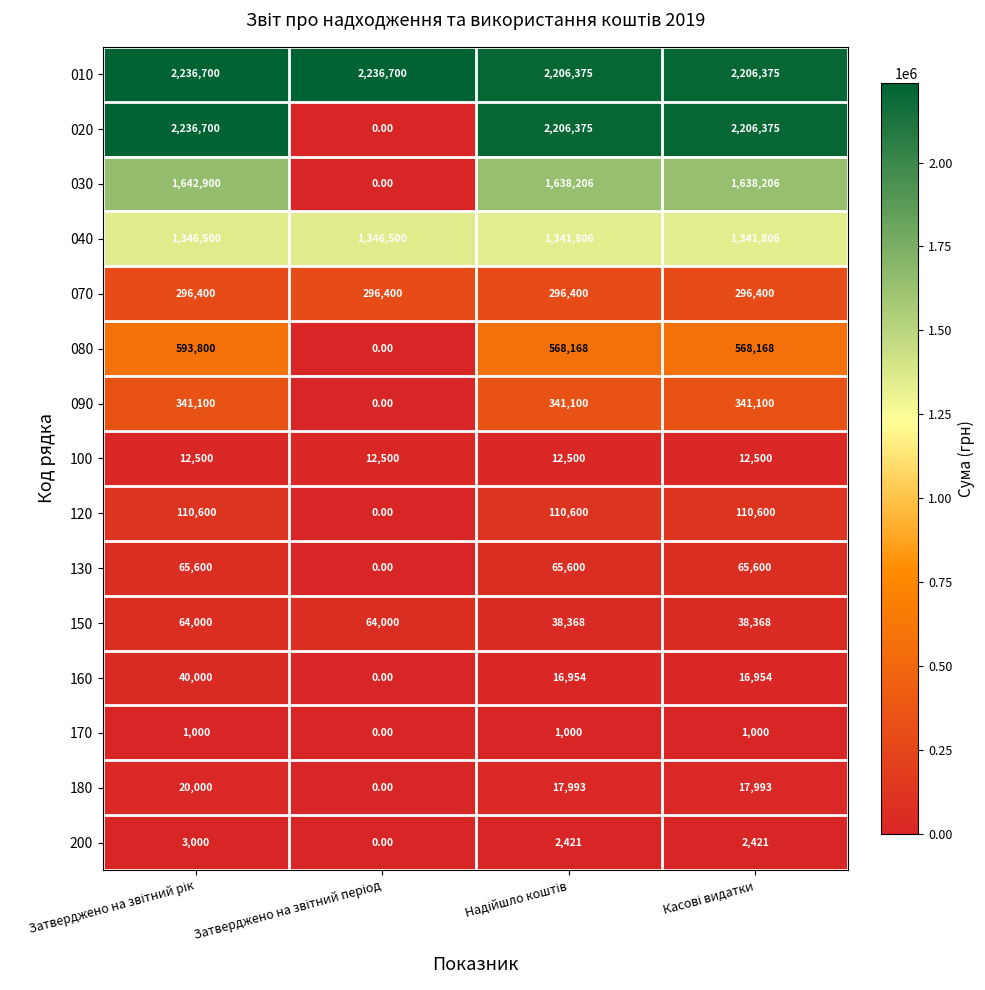

What is the sum of all 080 values?

1730136